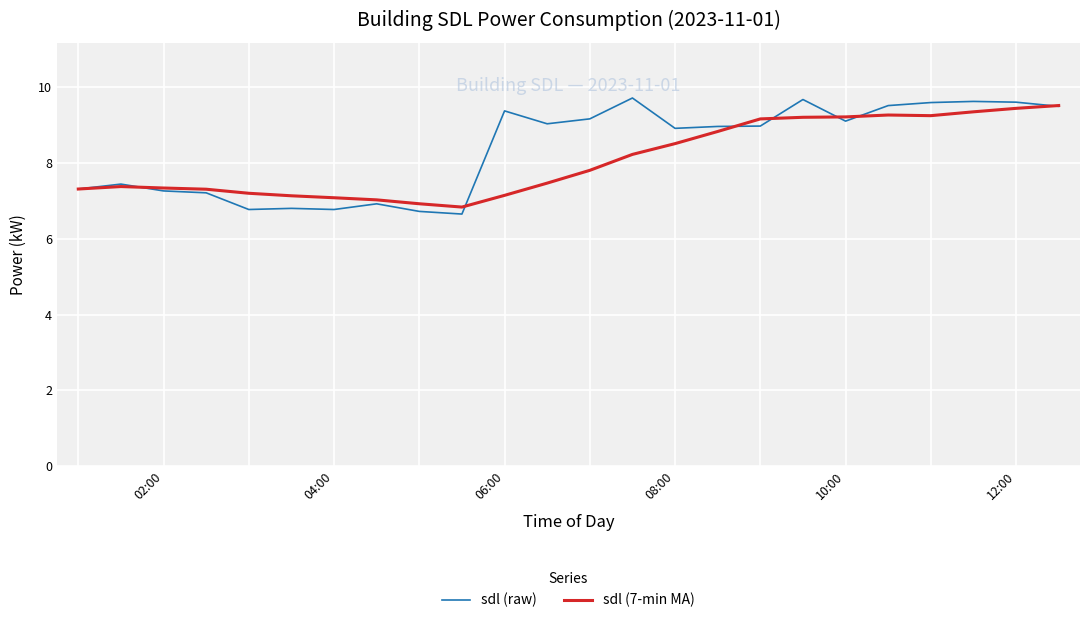

What is the smallest value displayed?

6.7